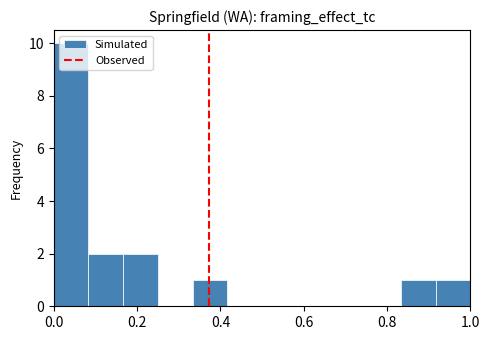

Over which range of the x-axis is the bar tallest?

0.00 to 0.08